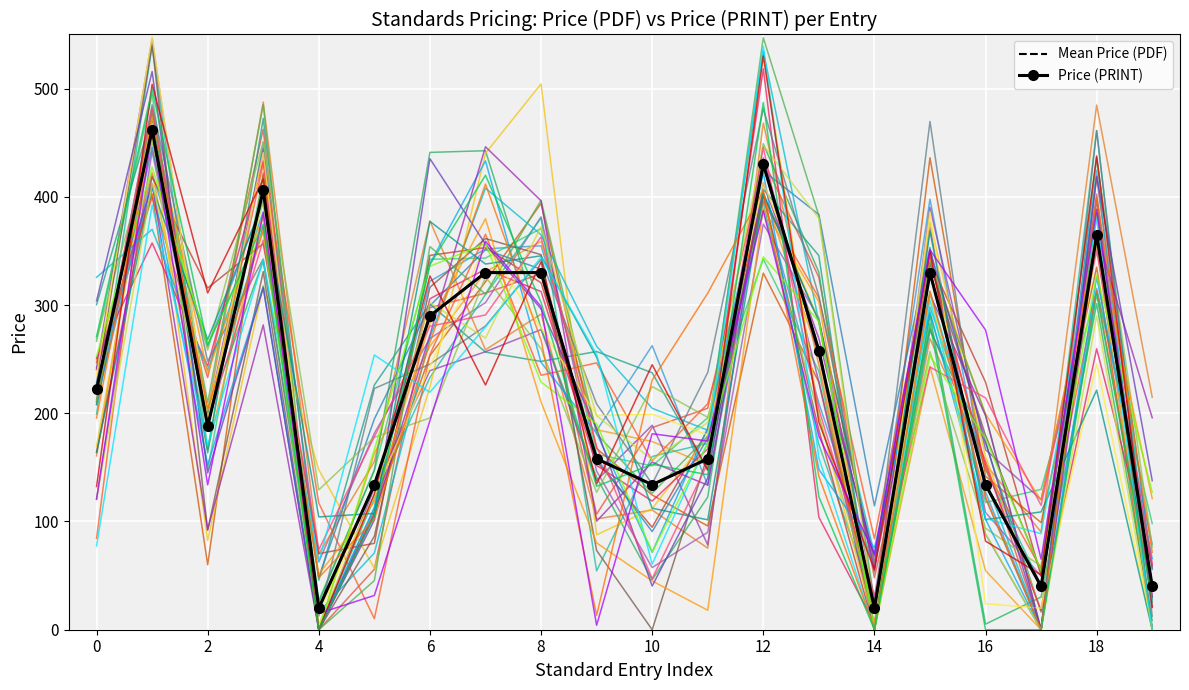

What is the approximate value of Price (PRINT) at 13?

258